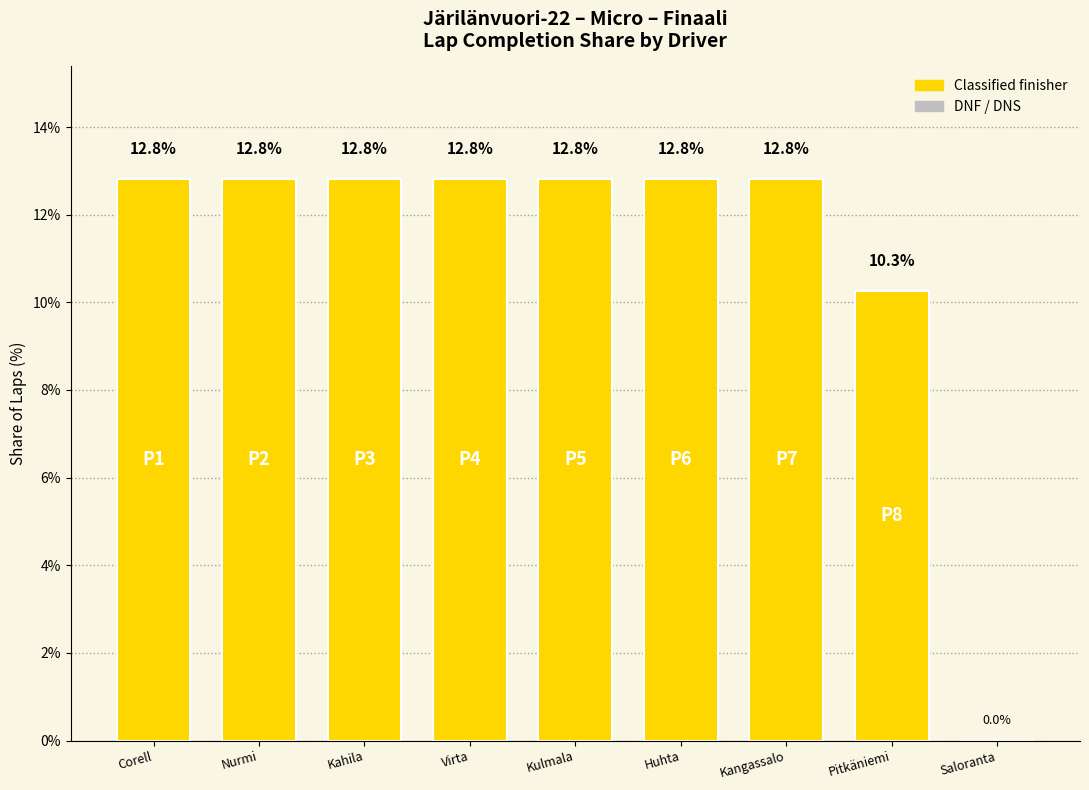

Where is the data nearest to the value 6?

Pitkäniemi